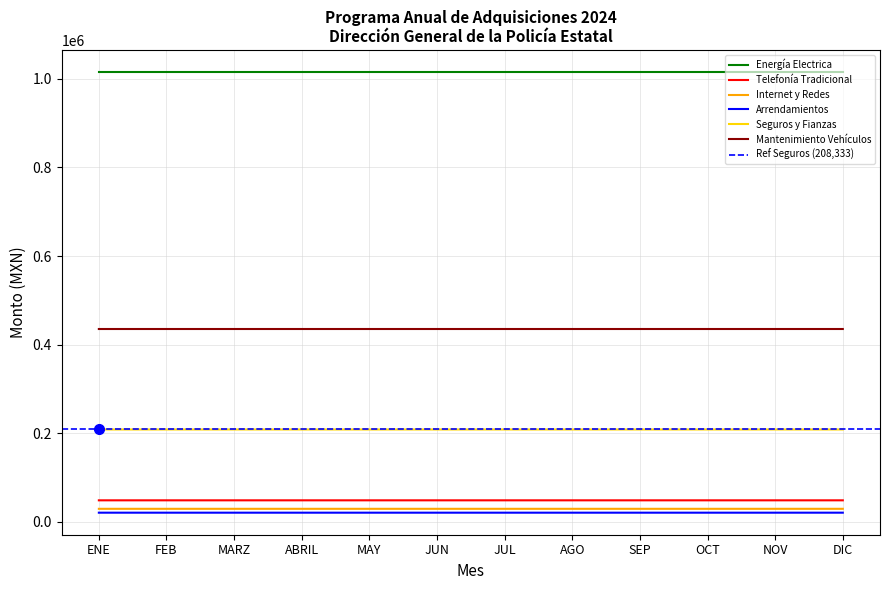

Which series has the widest spread of values?

Arrendamientos